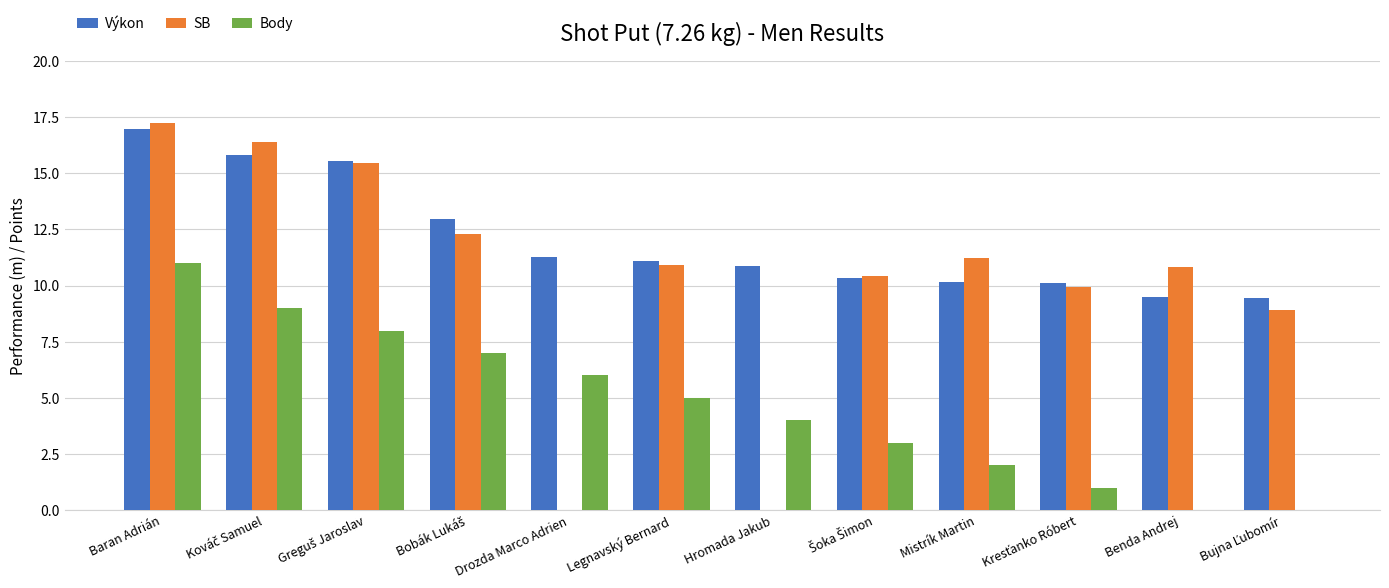

What is the total value across all series at Baran Adrián?

45.2